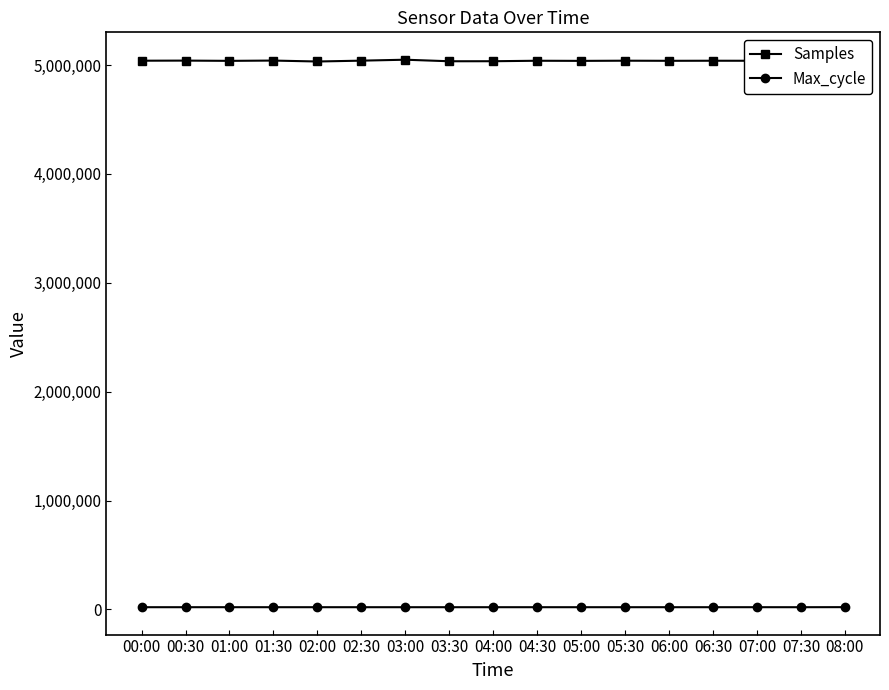

What is the total value across all series at 00:30?

5061211